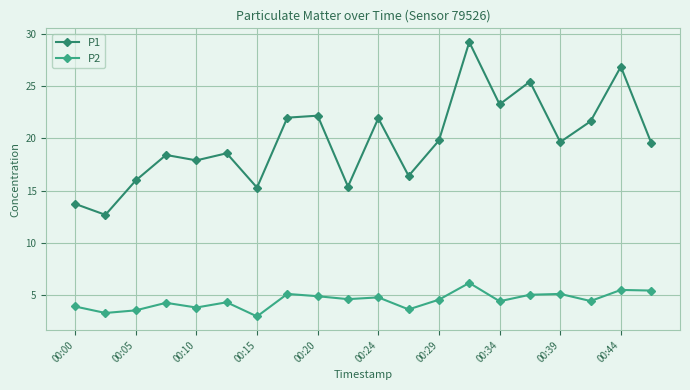

How many interior local valleys does the P1 series have?

7